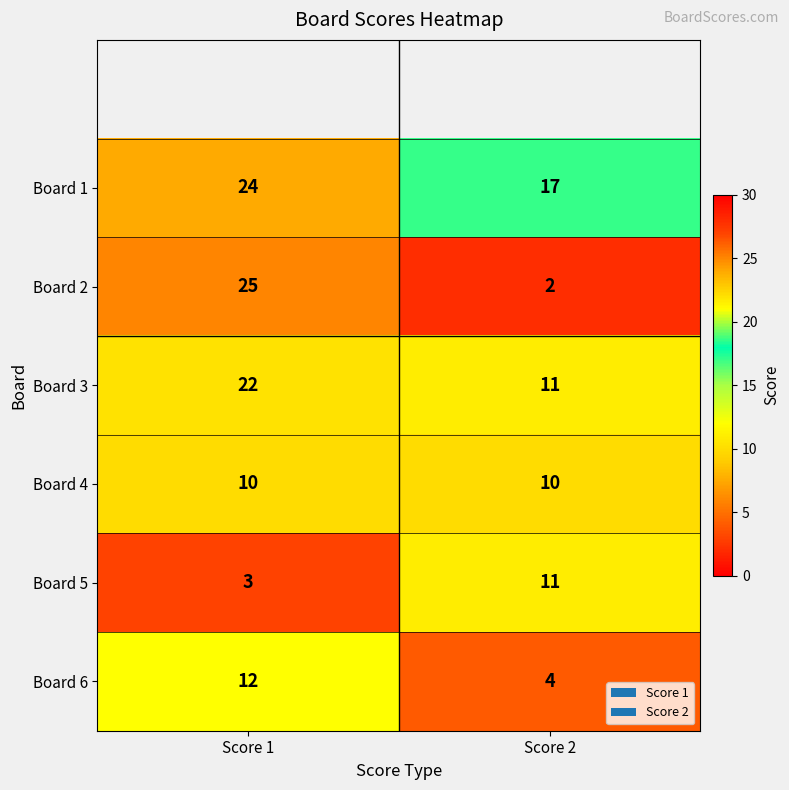

At how many categories does at least one series exceed 24?

1